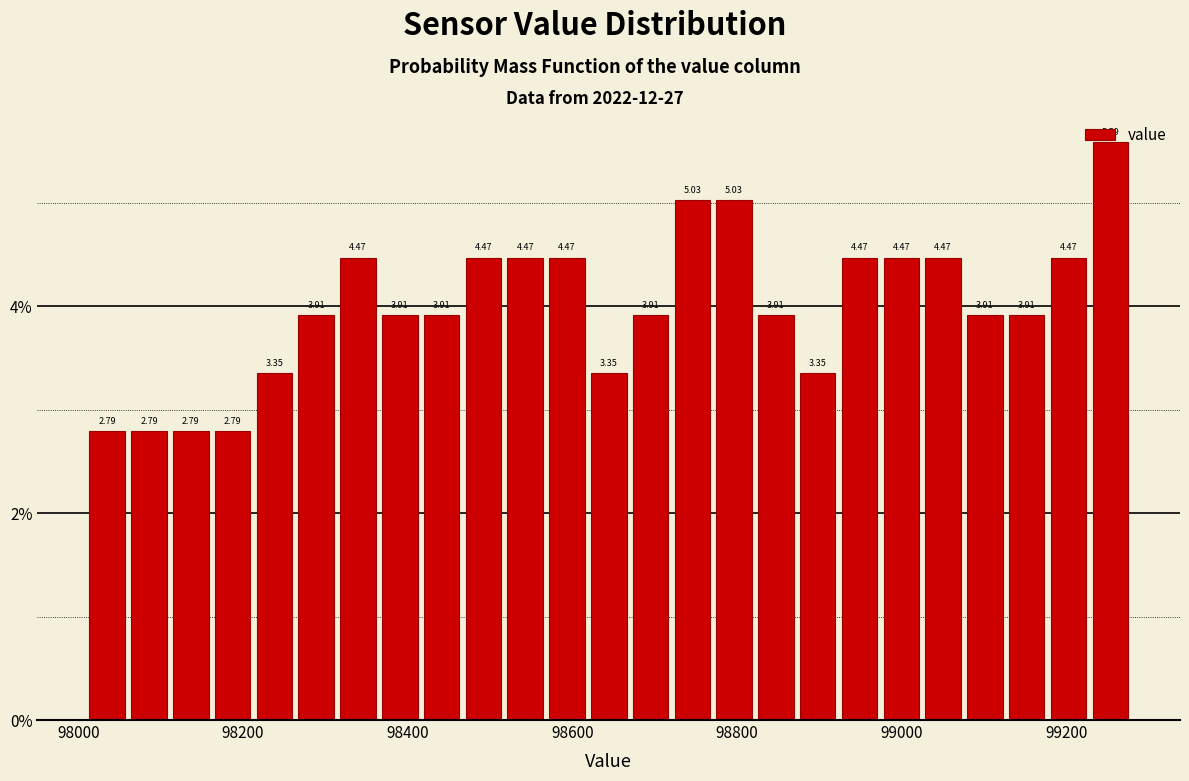

Read against the x-axis, roughly where is the centre of the tallest bar?

99260